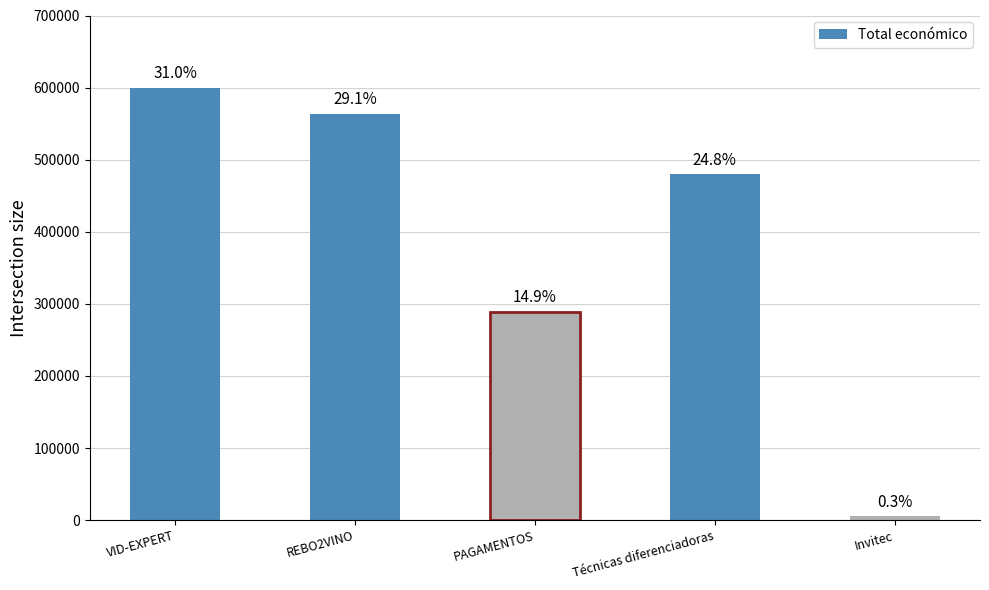

Does the chart contain any negative values?

No